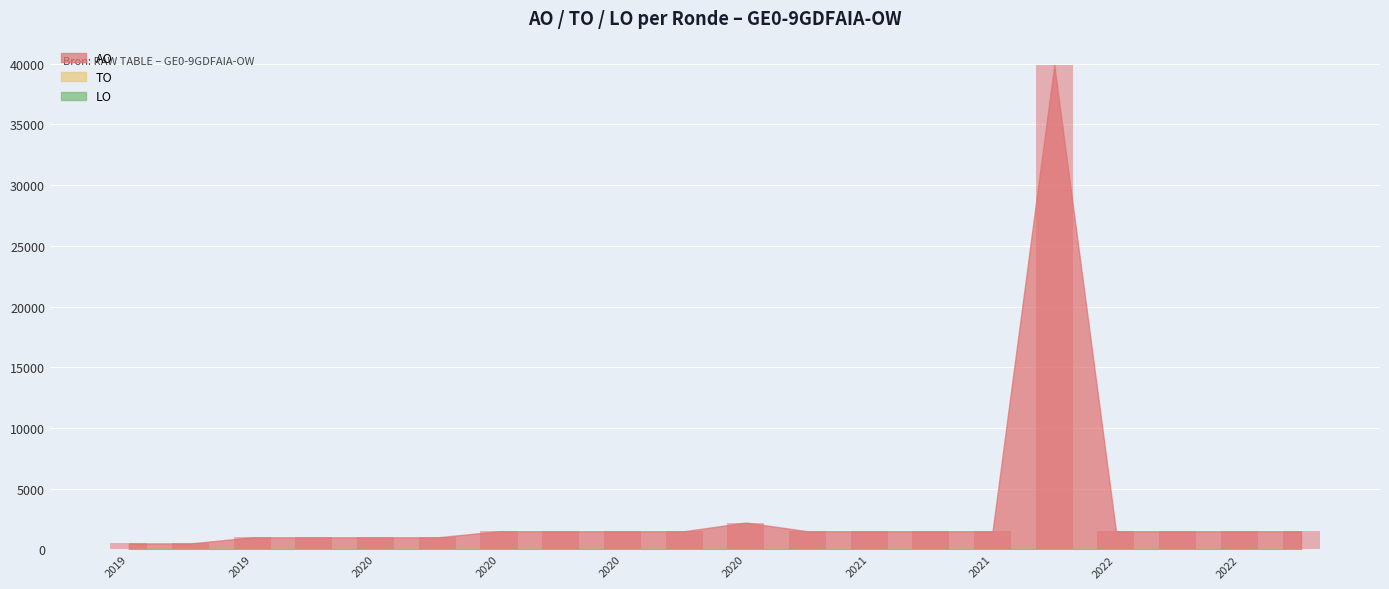

How many distinct data groups are displayed?

1